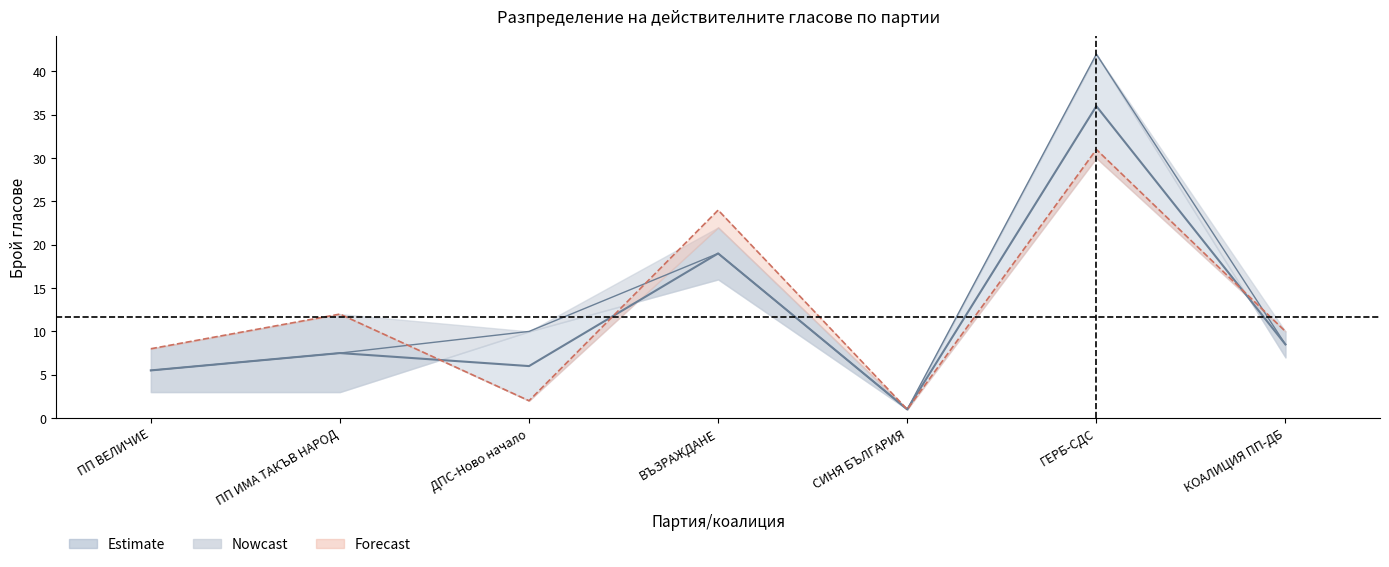

Which category has the highest value in the Установени от експерта (ХБ) series?

ГЕРБ-СДС